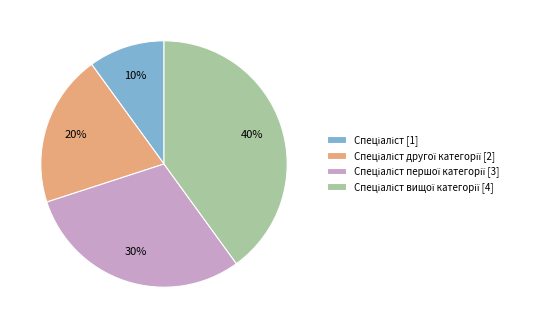

To the nearest percent, what is the average slice percentage?

25%